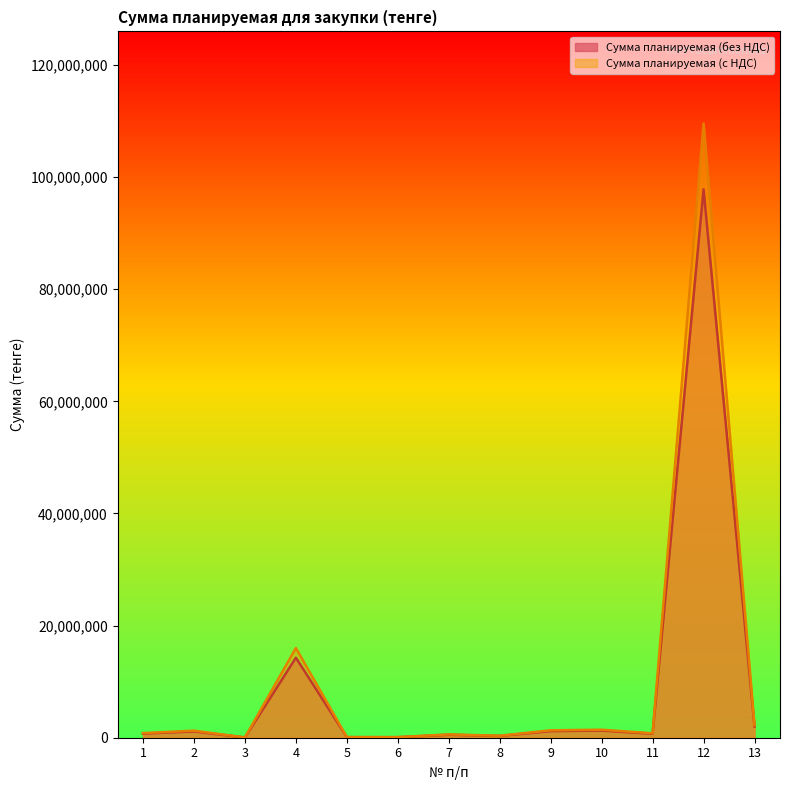

What is the spread (max minus min) of values at 11?

85200.0